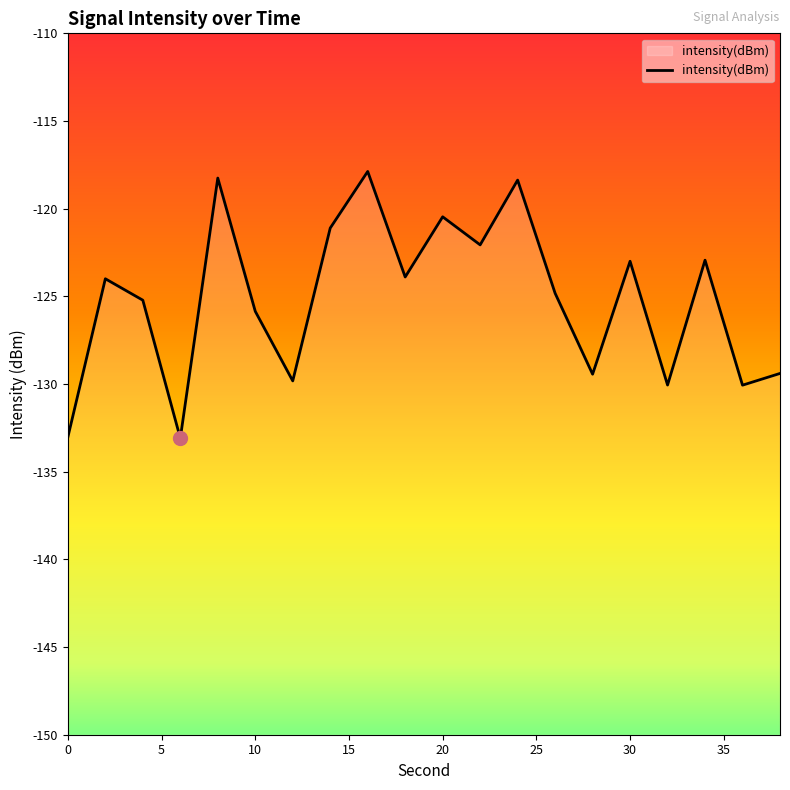

What is the difference between the second highest and minimum values?

14.8